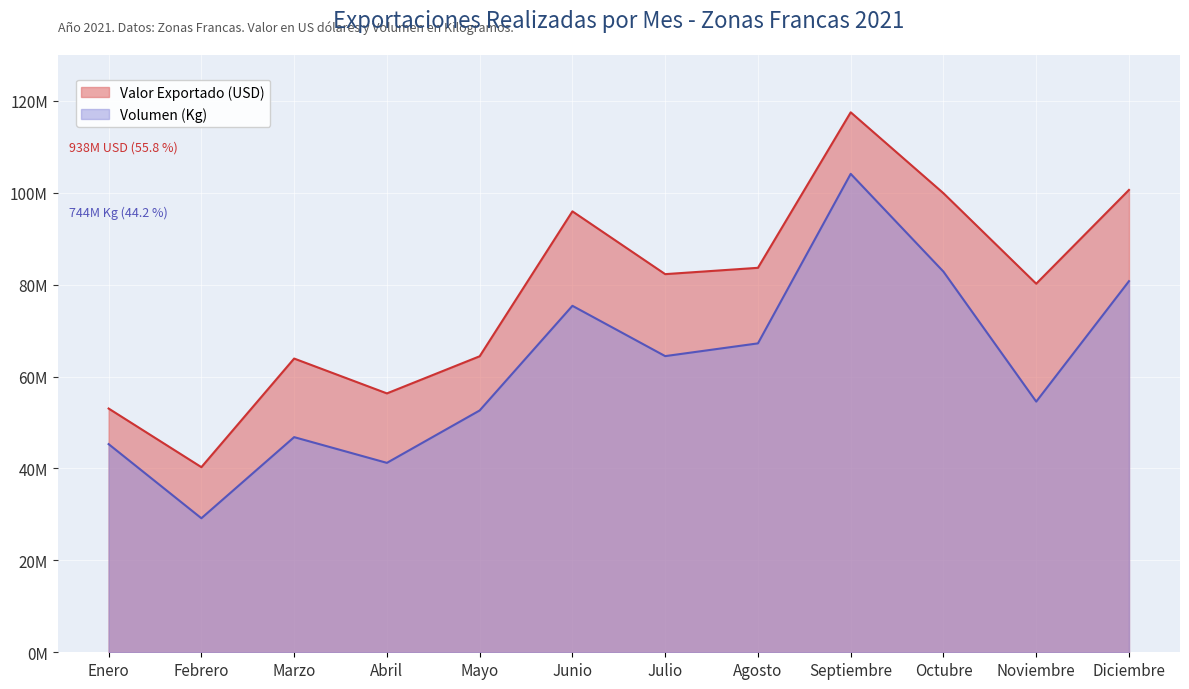

What is the label of the 4th point from the left?

Abril